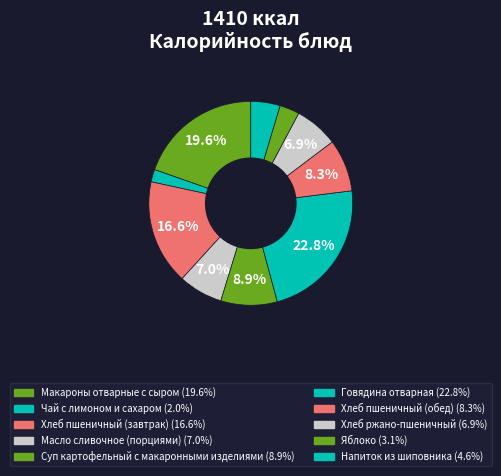

How much of the chart is everything except Напиток из шиповника?

95.4%